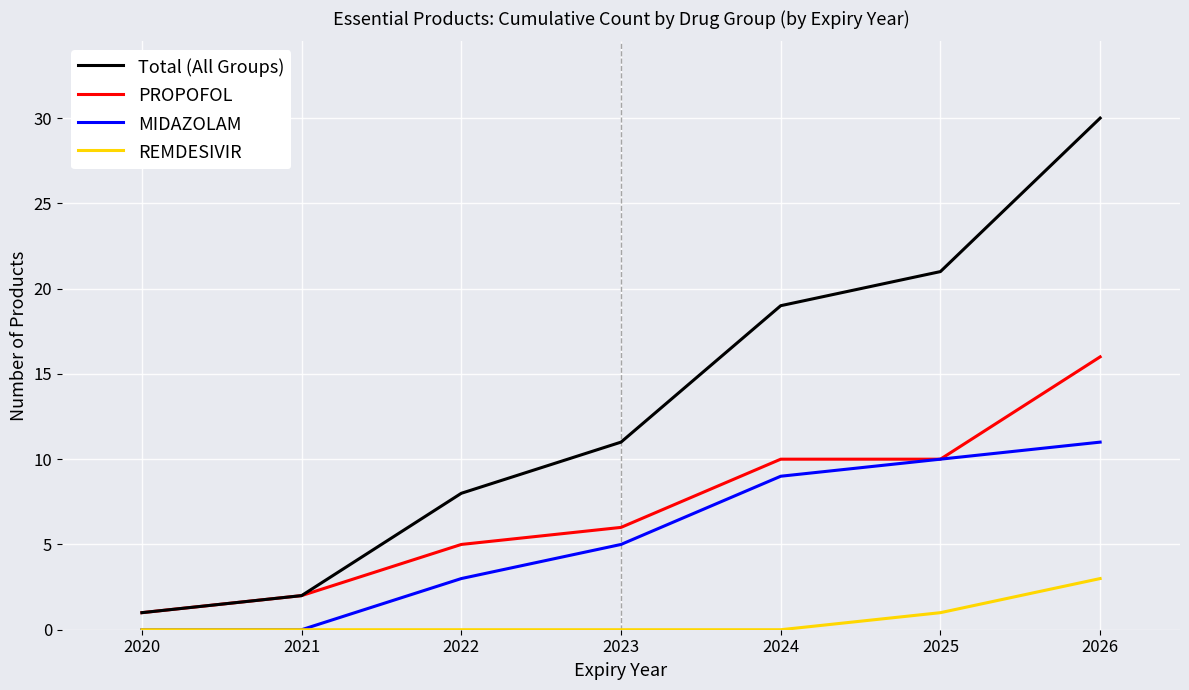

True or false: PROPOFOL and REMDESIVIR cross at least once.

False